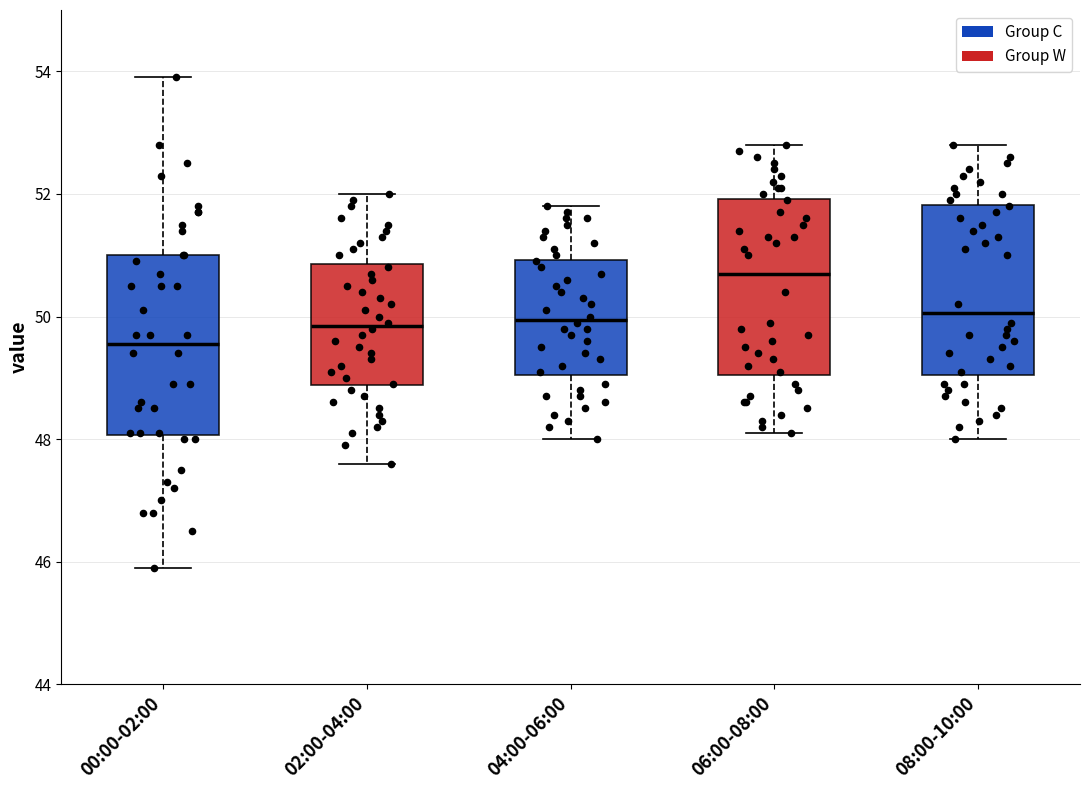

Reading left to right, transcribe this box plot: for each box, give where its median line is, the range the box spans, and where its two whiskers end, as read against the y-axis. The values are not printed on the chart, so give them approximately, as read against the axis.

00:00-02:00: median 49.6, box 48.0 to 51.0, whiskers 46.0 to 54.0
02:00-04:00: median 49.8, box 48.8 to 50.8, whiskers 47.6 to 52.0
04:00-06:00: median 50.0, box 49.0 to 51.0, whiskers 48.0 to 51.8
06:00-08:00: median 50.8, box 49.0 to 52.0, whiskers 48.2 to 52.8
08:00-10:00: median 50.0, box 49.0 to 51.8, whiskers 48.0 to 52.8